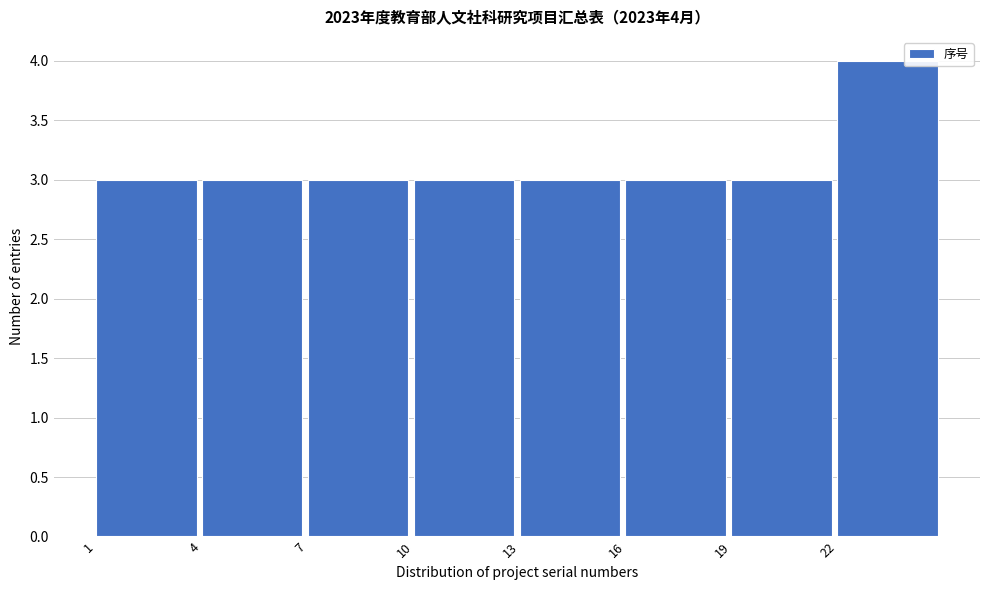

Over which range of the x-axis is the bar tallest?

22 to 25